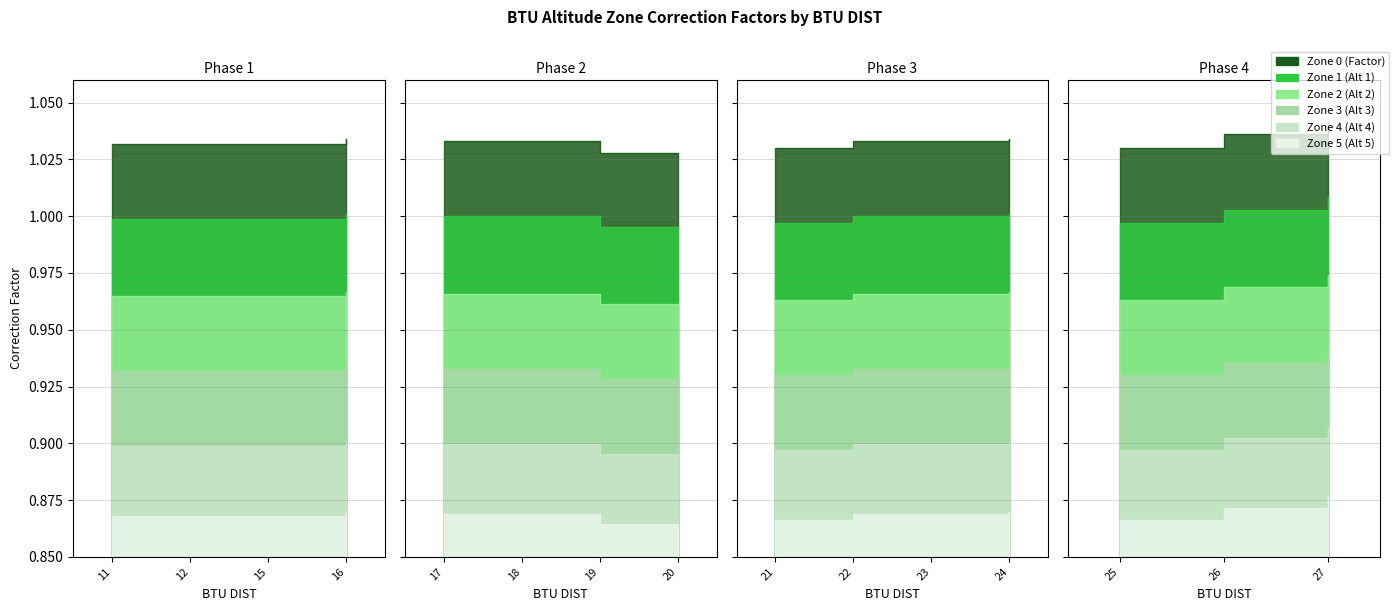

How many interior local valleys does the Zone 0 (Factor) series have?

1